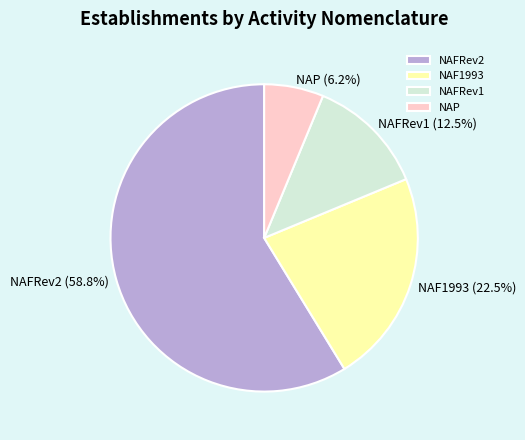

Which has a higher value, NAFRev2 or NAF1993?

NAFRev2